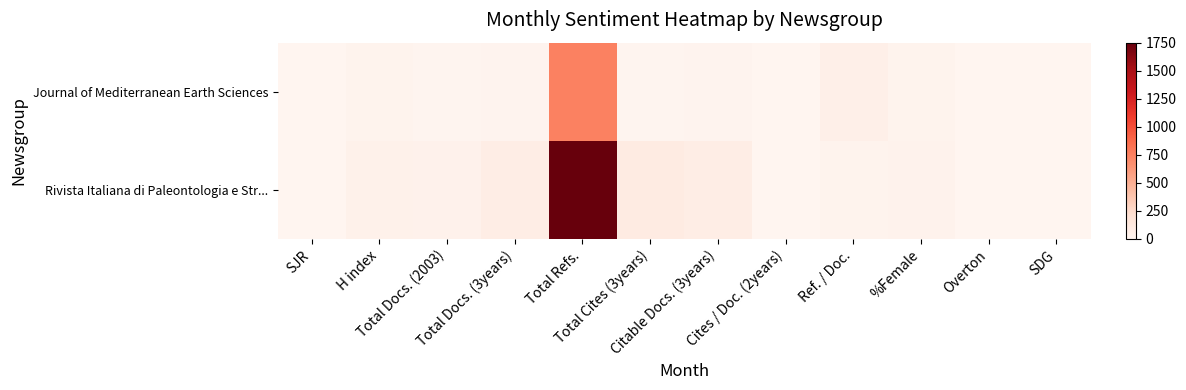

Between SDG and Total Cites (3years), which is larger?

Total Cites (3years)